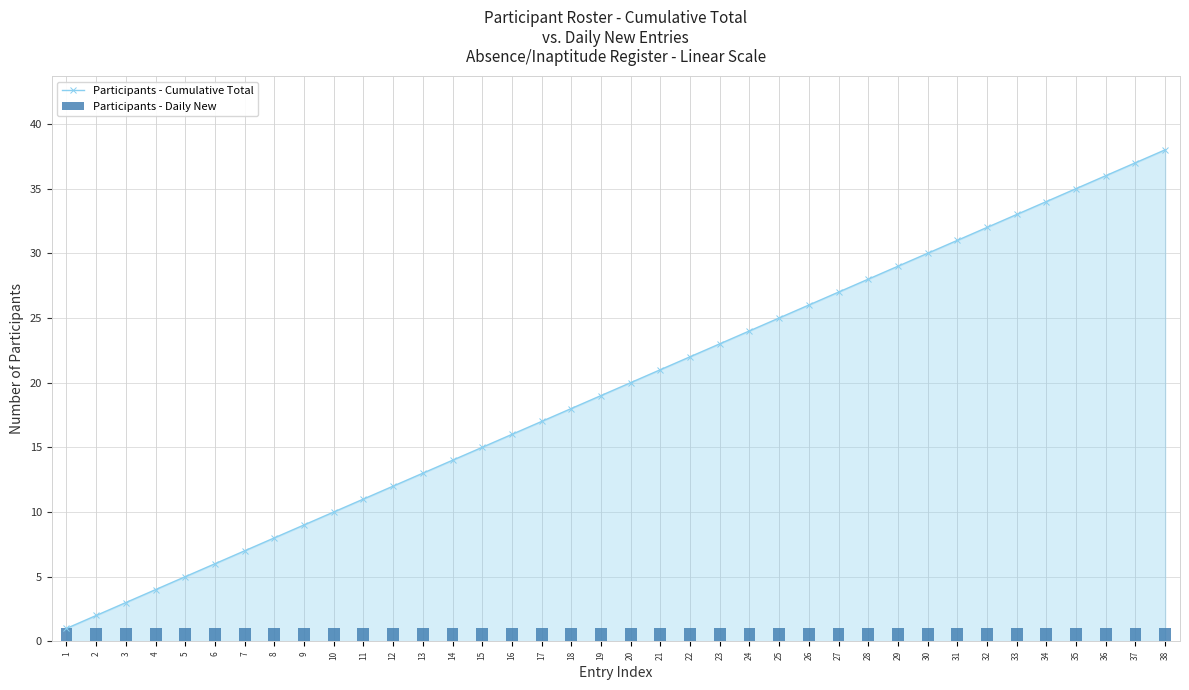

Between 17 and 24, which is larger?

24